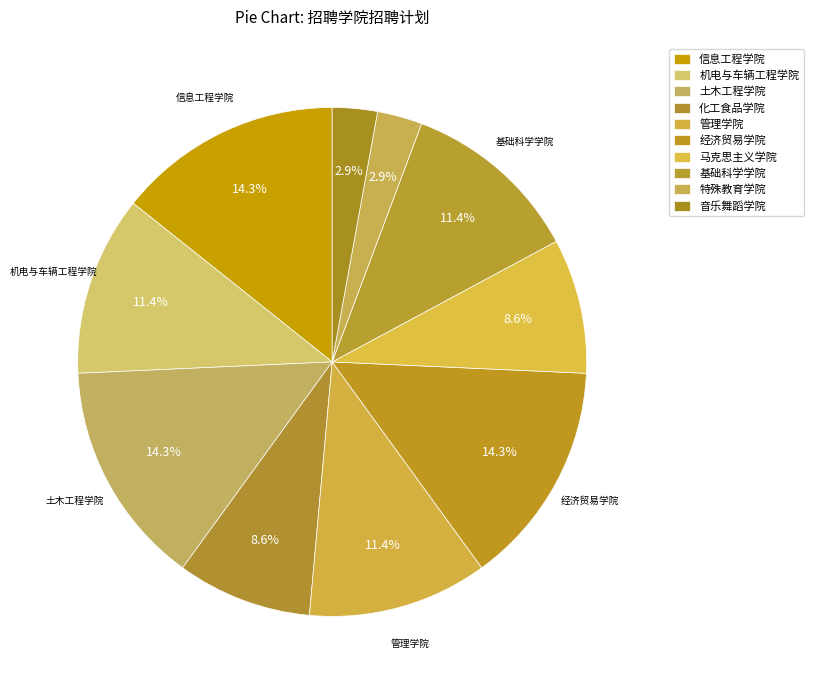

Is it true that 信息工程学院 is 14% of the pie?

True